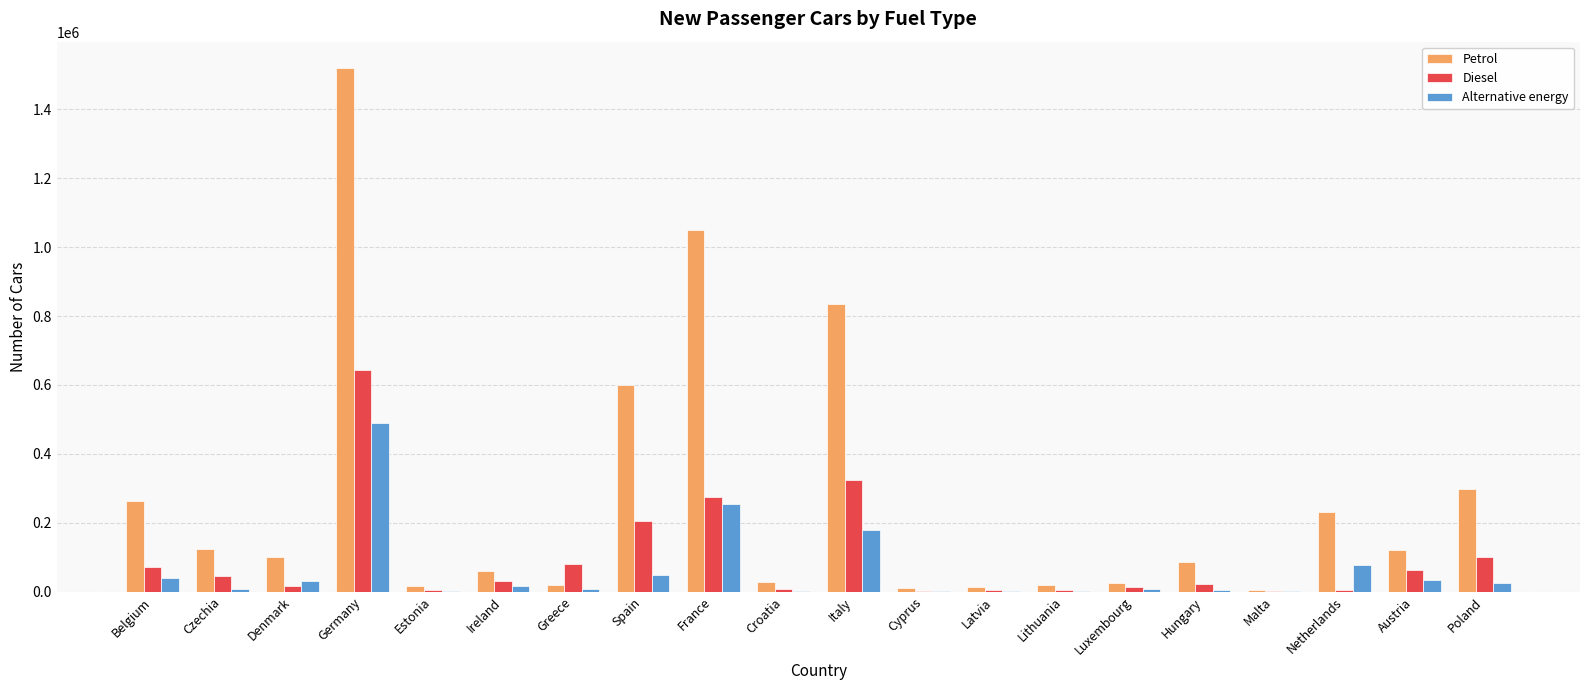

The Alternative energy series shows 254315 at France. True or false?

True